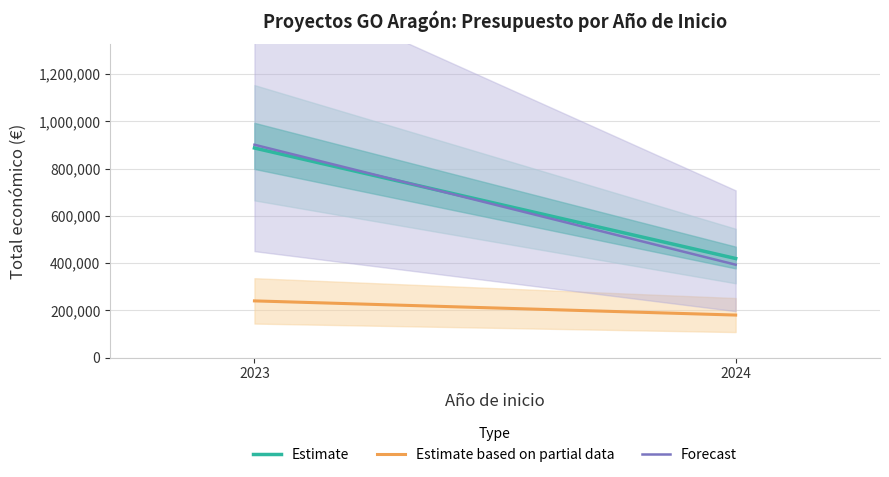

Reading right to left, extract all data points from this chart.

Estimate: 419400.0	887042.0
Estimate based on partial data: 180000.0	240000.0
Forecast: 393187.5	900902.0